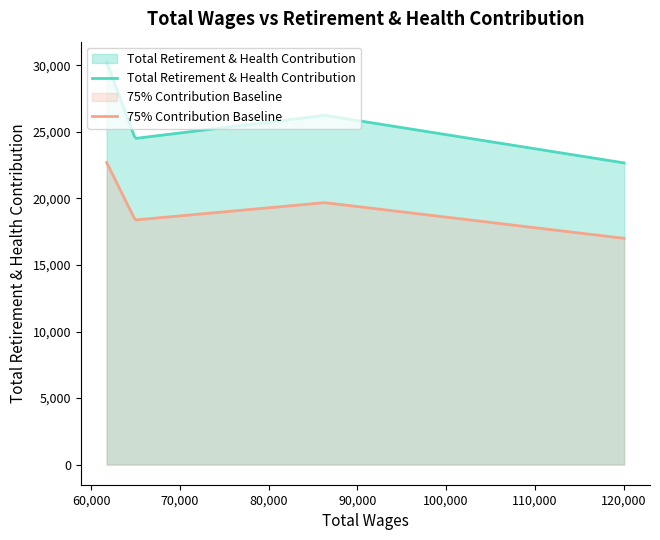

Which series has the widest spread of values?

Total Retirement & Health Contribution